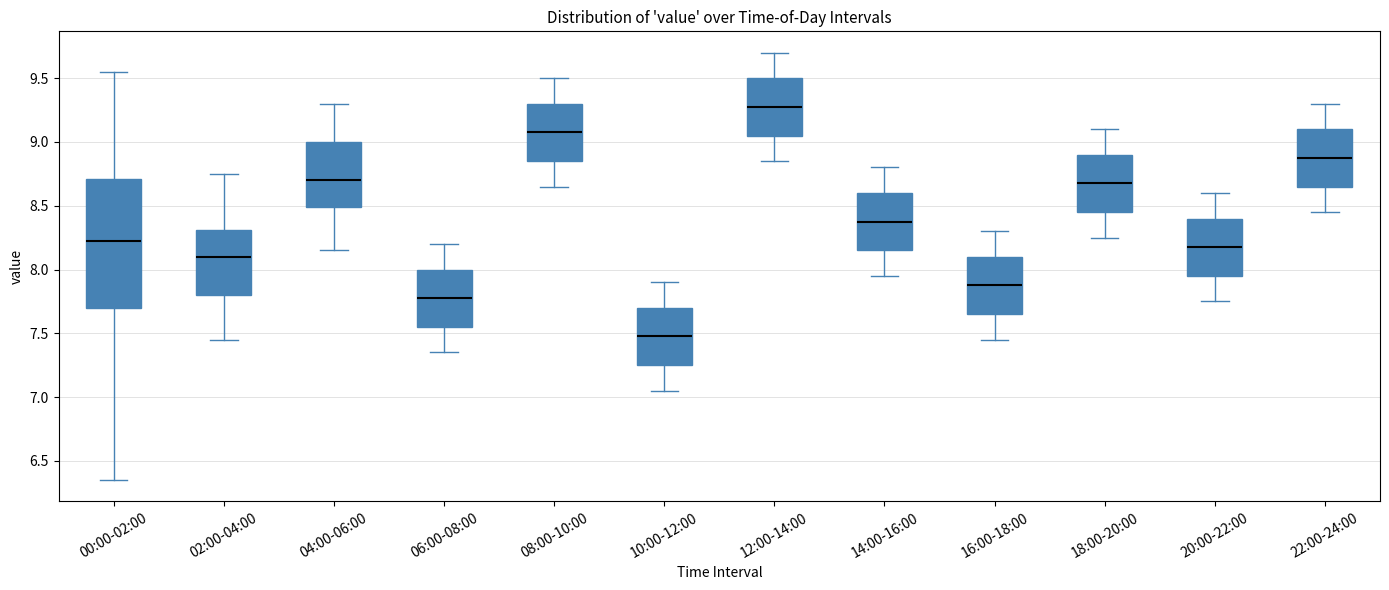

Where does the upper whisker of the box for 06:00-08:00 end on the y-axis? The values are not printed on the chart, so give them approximately, as read against the axis.

8.20